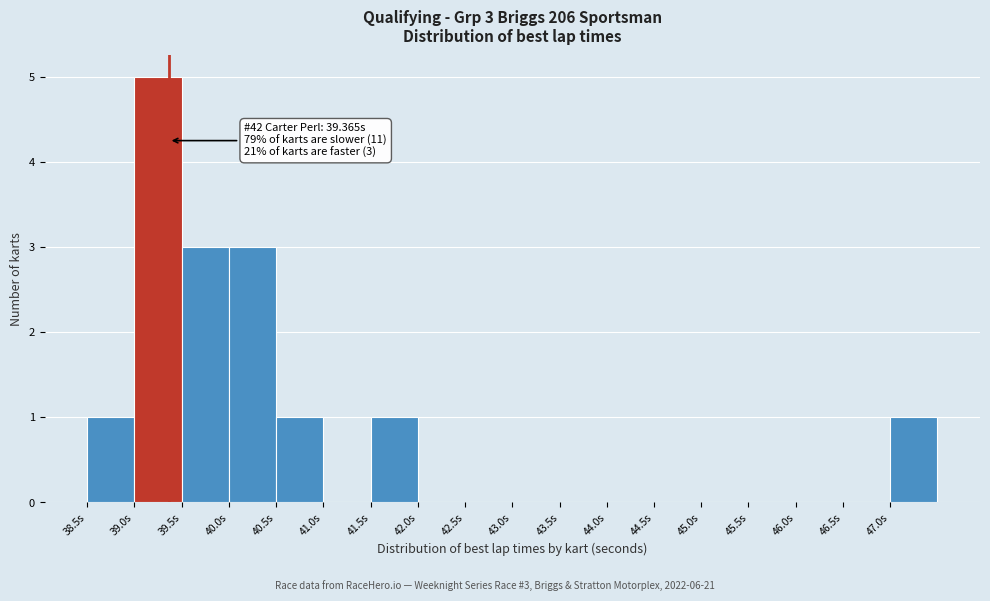

Over which range of the x-axis is the bar tallest?

39.0 to 39.5